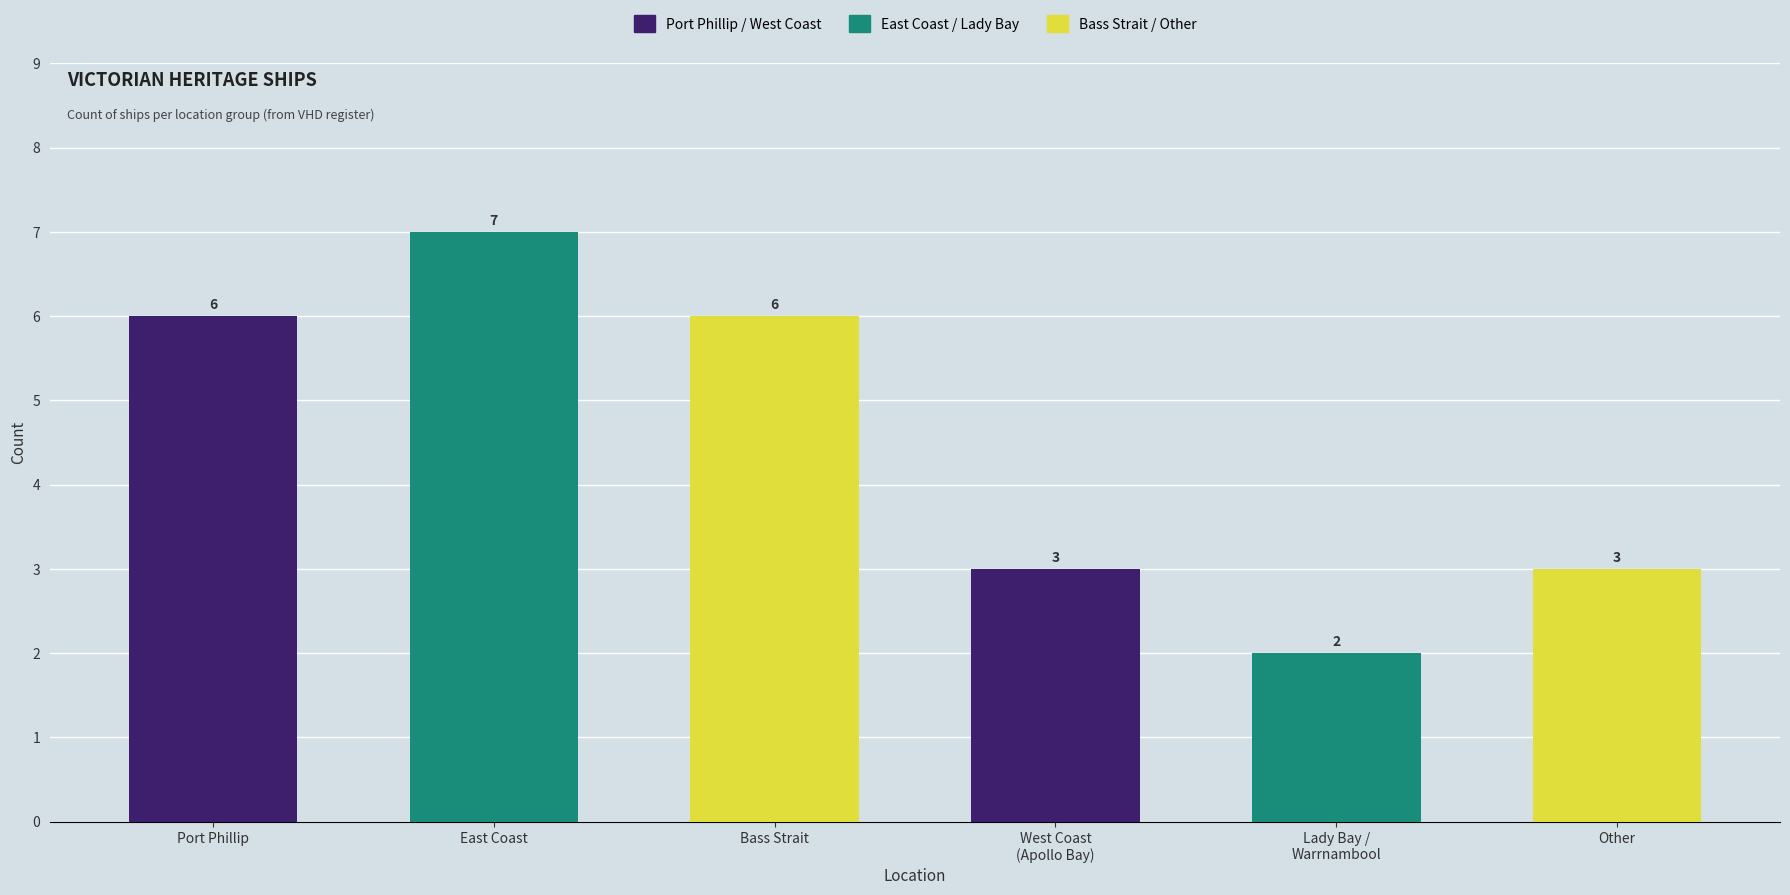

What is the change in value from Port Phillip to East Coast?

+1